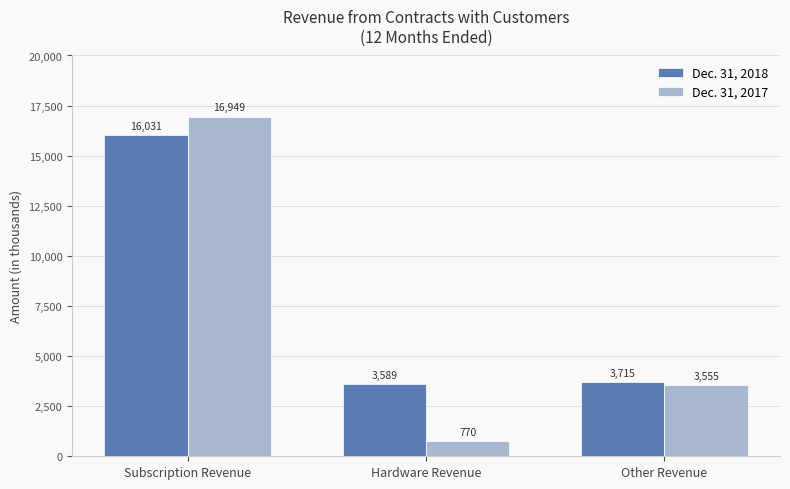

What is the difference between the highest and lowest values at Hardware Revenue?

2819